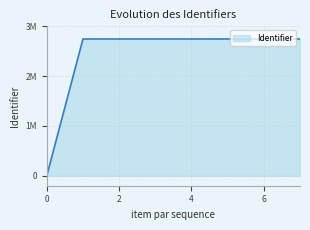

True or false: there are more than 0 points higher than both neighbors.

True